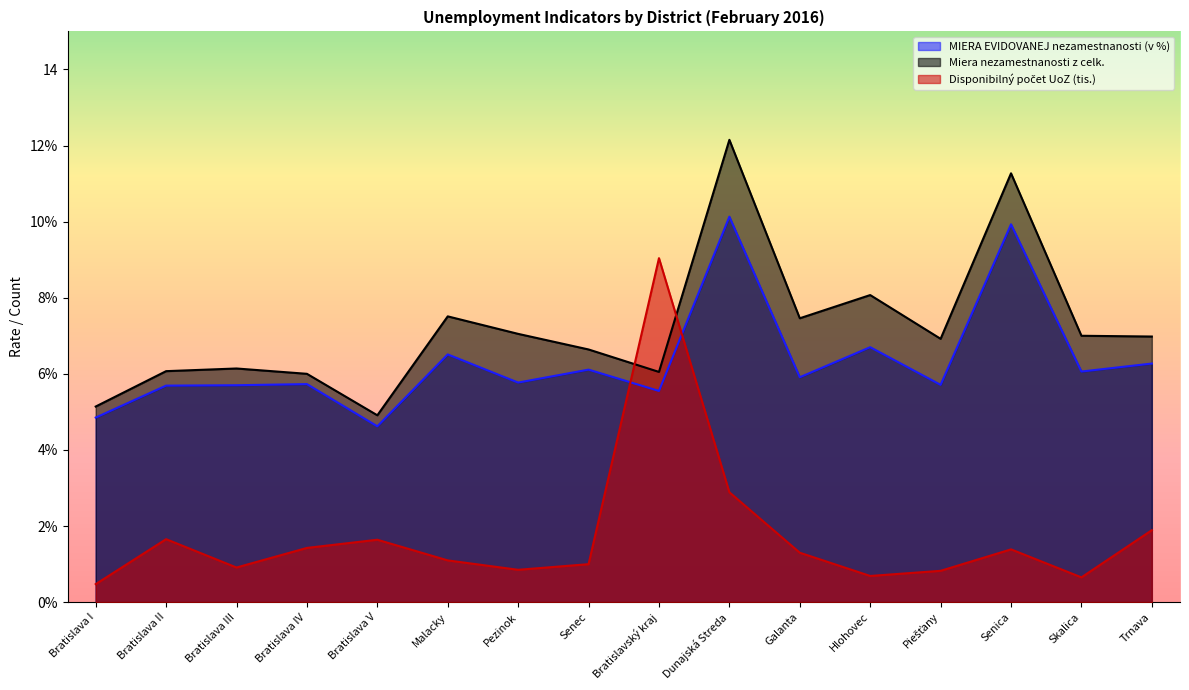

The value of MIERA EVIDOVANEJ nezamestnanosti (v %) at Malacky is 6.5. True or false?

True